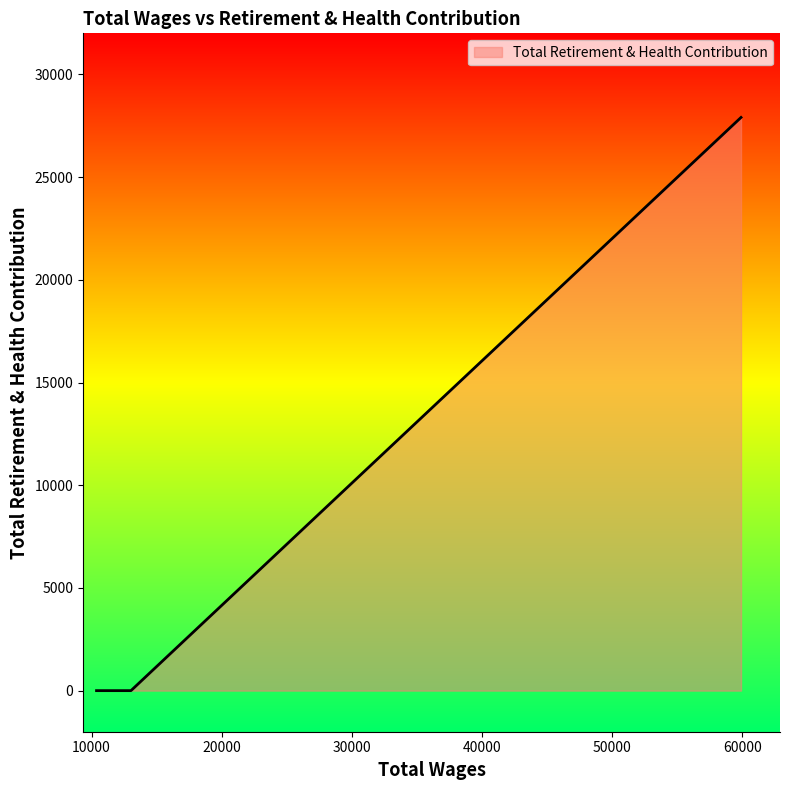

Count the number of data series in this chart.

1